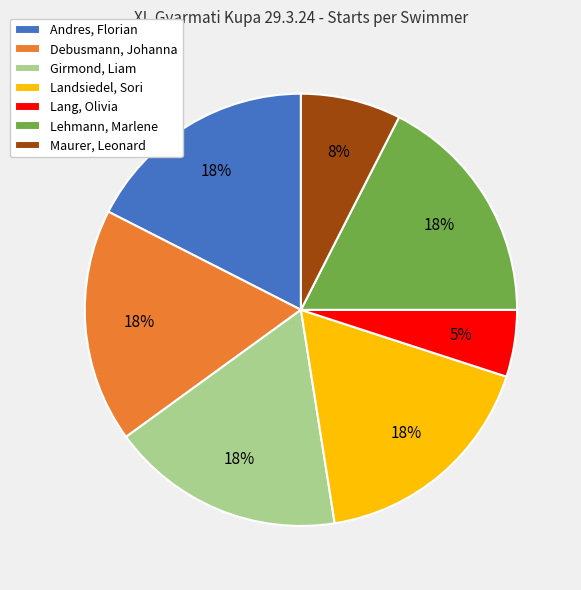

True or false: Lang, Olivia accounts for 5% of the total.

True